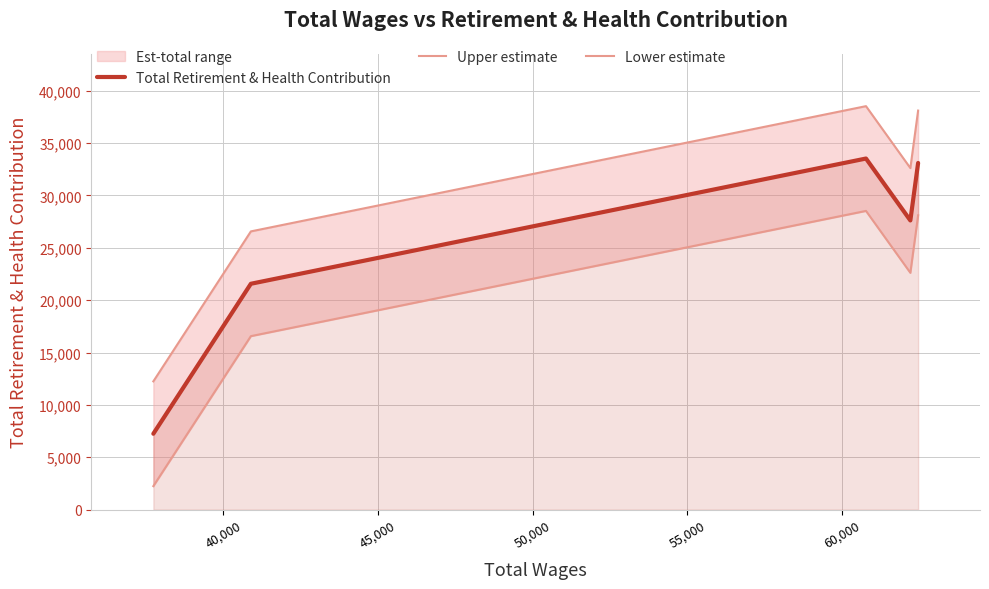

True or false: Total Retirement & Health Contribution has more than 1 interior local peaks.

False